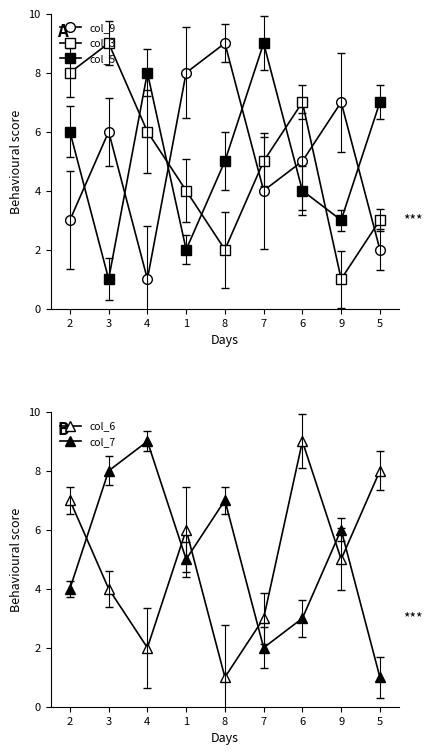

Where is the first local minimum for col_5?

3